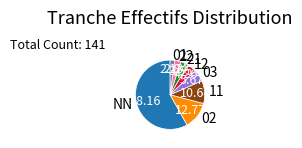

What is the smallest slice in the pie chart?

01